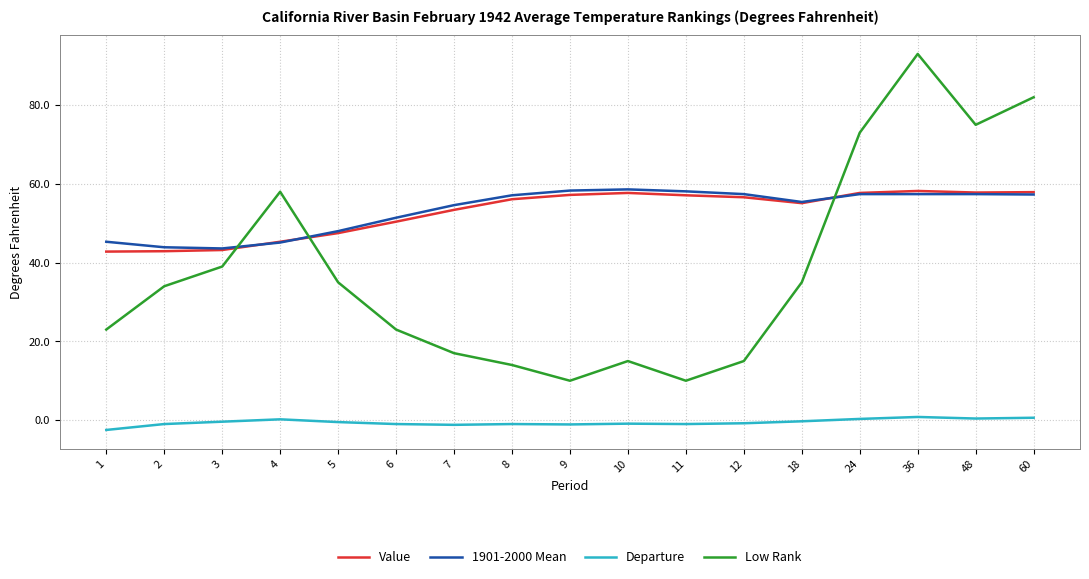

How many interior local valleys does the Low Rank series have?

3